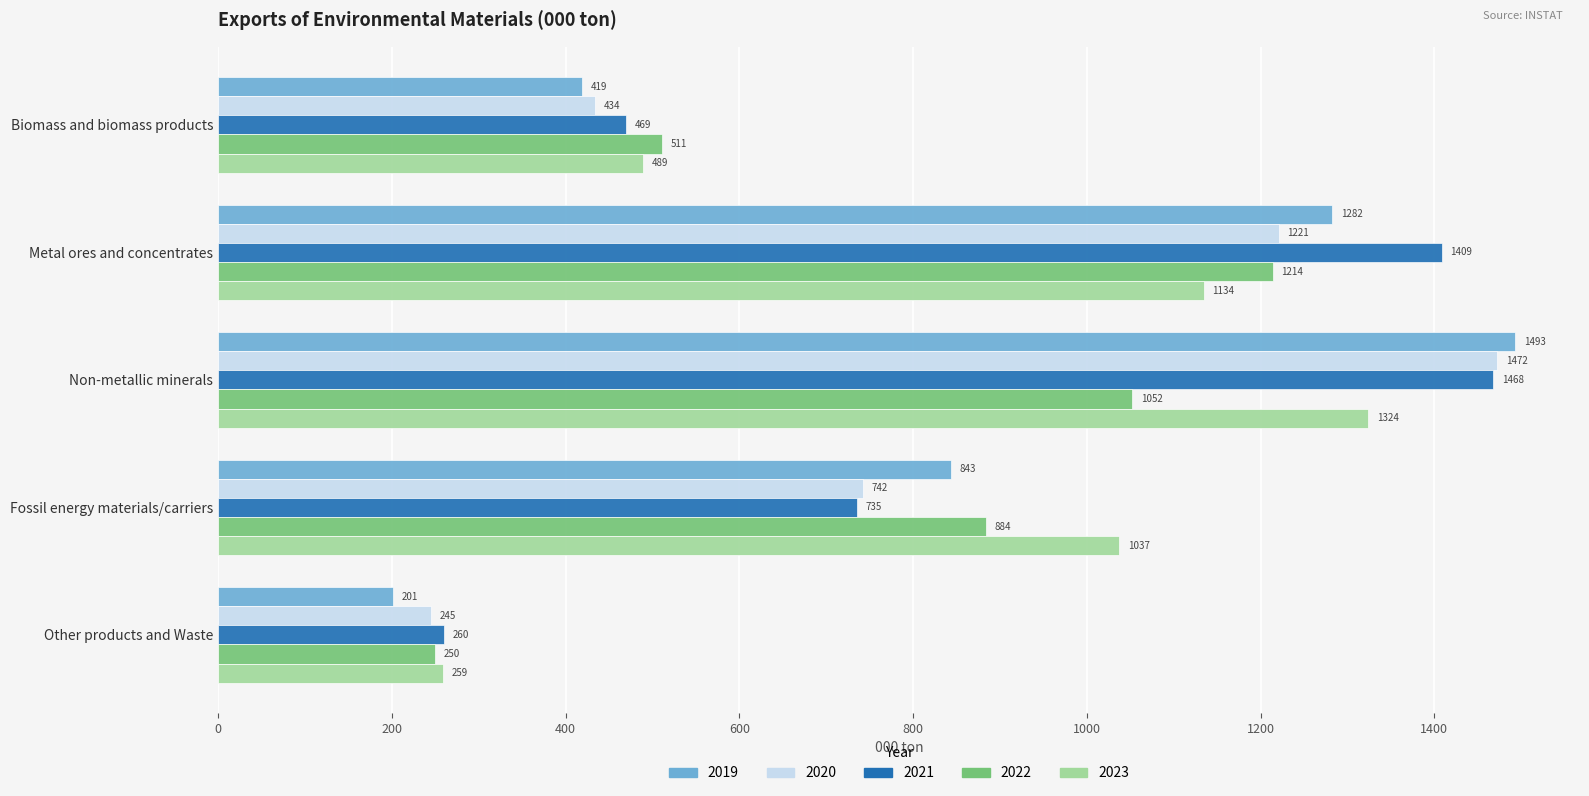

Which series has the largest total across all categories?

2021